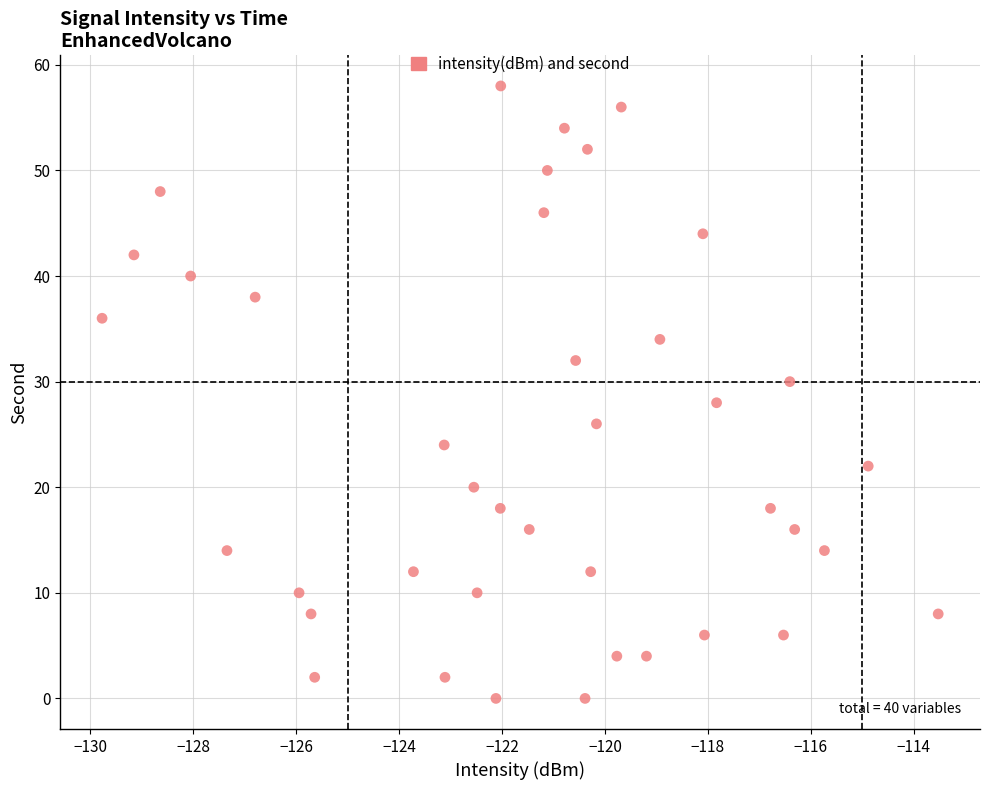

What is the range of Y values (max minus min)?

58